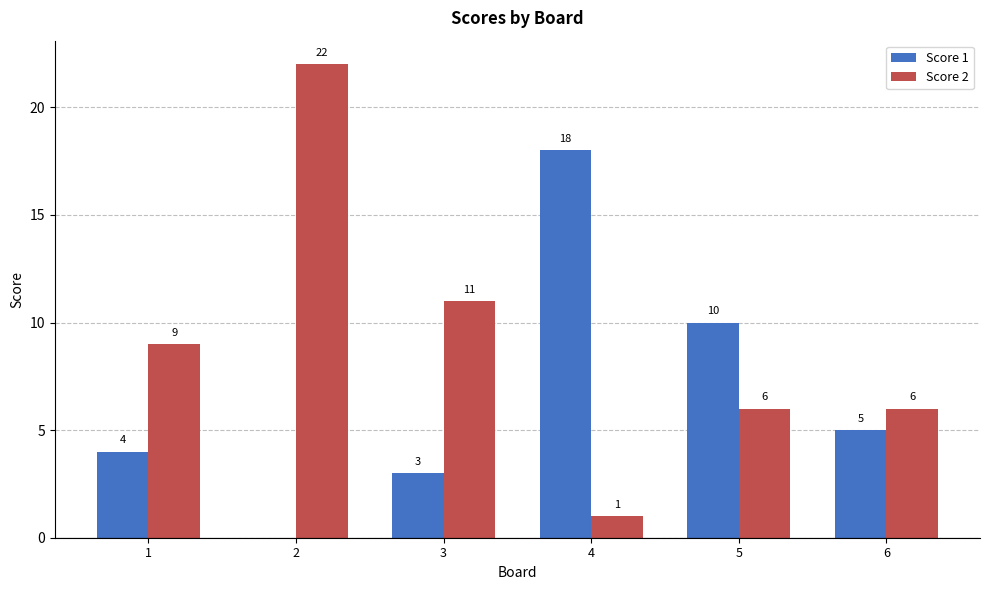

What is the sum of all Score 1 values?

40